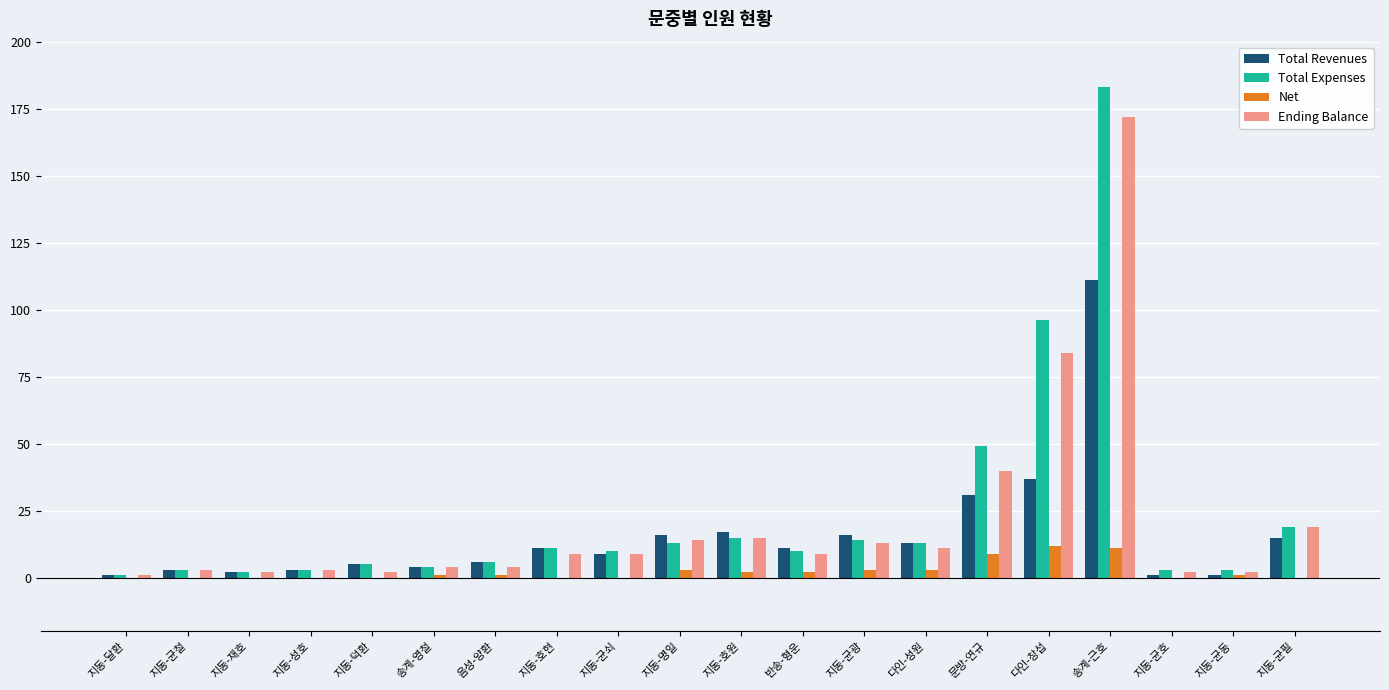

Reading right to left, what are all the values shown in this chart?

Total Revenues: 지동-균필=15	지동-균동=1	지동-균호=1	송계-근호=111	다인-창섭=37	문방-연규=31	다인-성원=13	지동-균광=16	반송-형운=11	지동-호원=17	지동-명일=16	지동-균쇠=9	지동-호현=11	음성-양환=6	송계-영철=4	지동-덕환=5	지동-성호=3	지동-재호=2	지동-균철=3	지동-달환=1
Total Expenses: 지동-균필=19	지동-균동=3	지동-균호=3	송계-근호=183	다인-창섭=96	문방-연규=49	다인-성원=13	지동-균광=14	반송-형운=10	지동-호원=15	지동-명일=13	지동-균쇠=10	지동-호현=11	음성-양환=6	송계-영철=4	지동-덕환=5	지동-성호=3	지동-재호=2	지동-균철=3	지동-달환=1
Net: 지동-균필=0	지동-균동=1	지동-균호=0	송계-근호=11	다인-창섭=12	문방-연규=9	다인-성원=3	지동-균광=3	반송-형운=2	지동-호원=2	지동-명일=3	지동-균쇠=0	지동-호현=0	음성-양환=1	송계-영철=1	지동-덕환=0	지동-성호=0	지동-재호=0	지동-균철=0	지동-달환=0
Ending Balance: 지동-균필=19	지동-균동=2	지동-균호=2	송계-근호=172	다인-창섭=84	문방-연규=40	다인-성원=11	지동-균광=13	반송-형운=9	지동-호원=15	지동-명일=14	지동-균쇠=9	지동-호현=9	음성-양환=4	송계-영철=4	지동-덕환=2	지동-성호=3	지동-재호=2	지동-균철=3	지동-달환=1